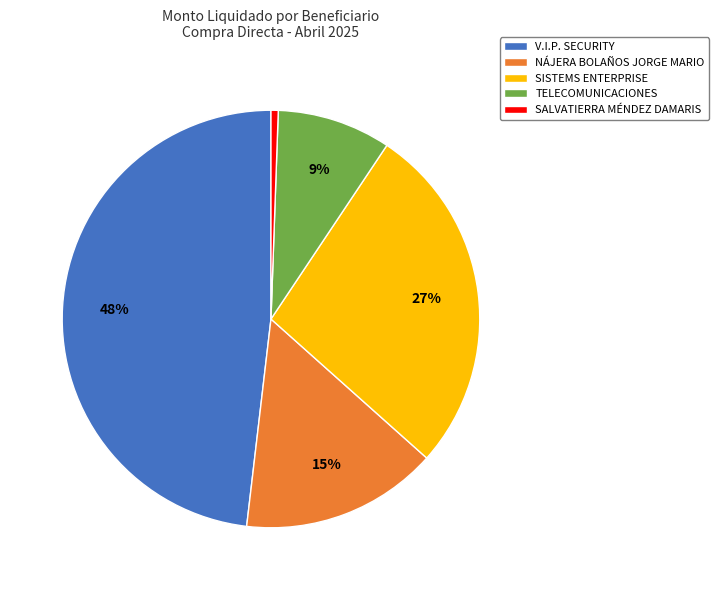

How many slices are in this pie chart?

5